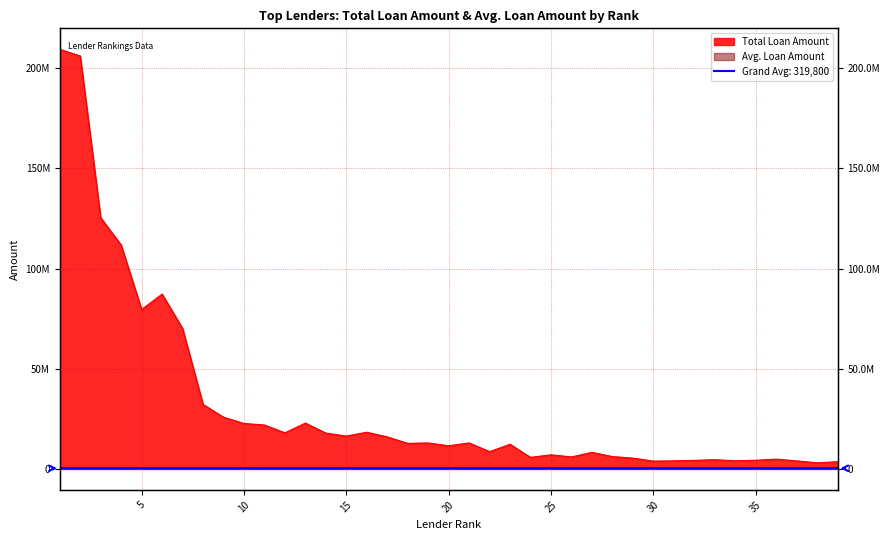

What is the value of the Total Loan Amount point at the 33rd from the left?

4604670